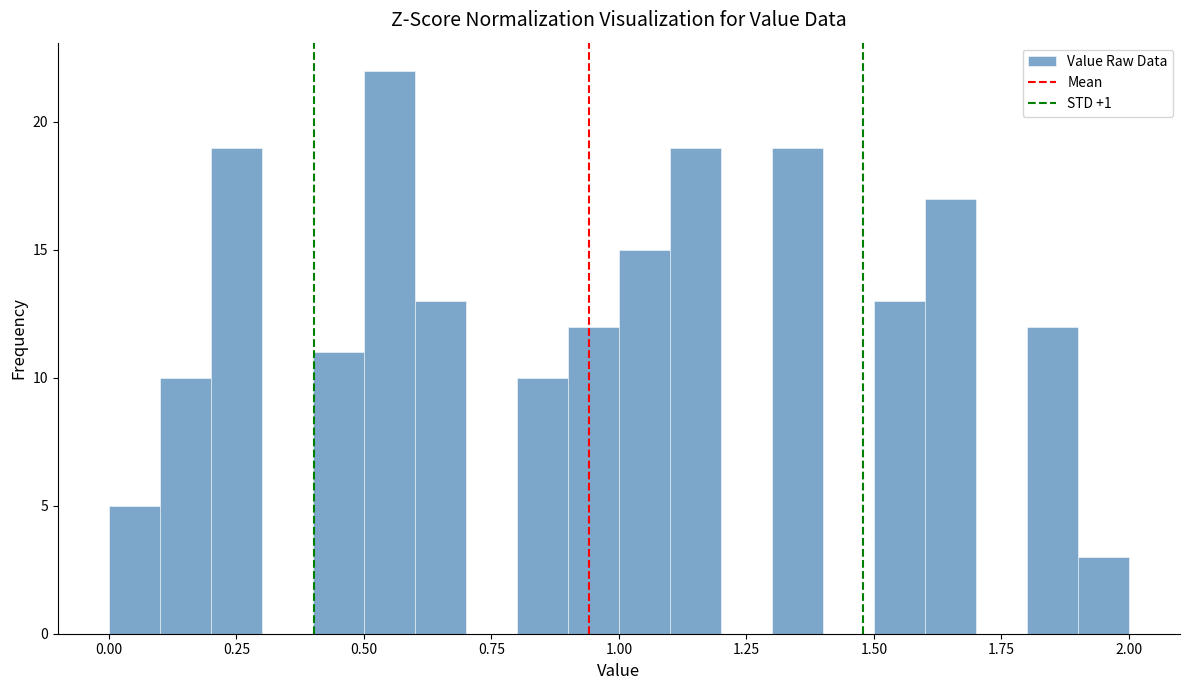

Read against the x-axis, roughly where is the centre of the tallest bar?

0.55